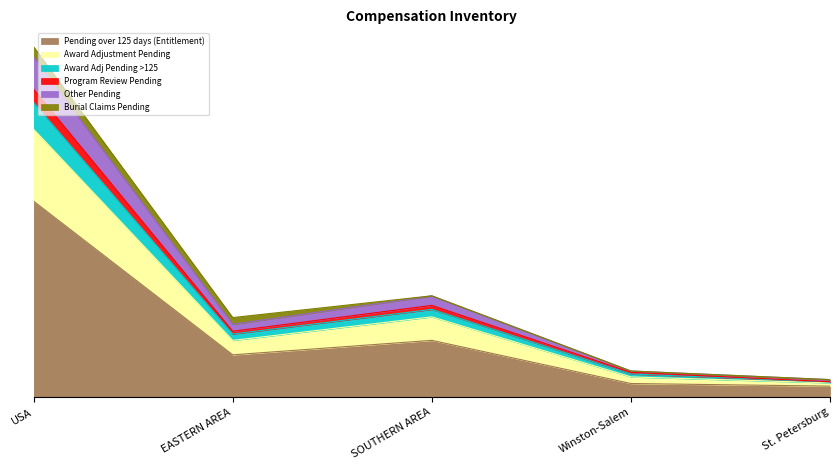

What is the minimum value for Pending over 125 days (Entitlement)?

28905